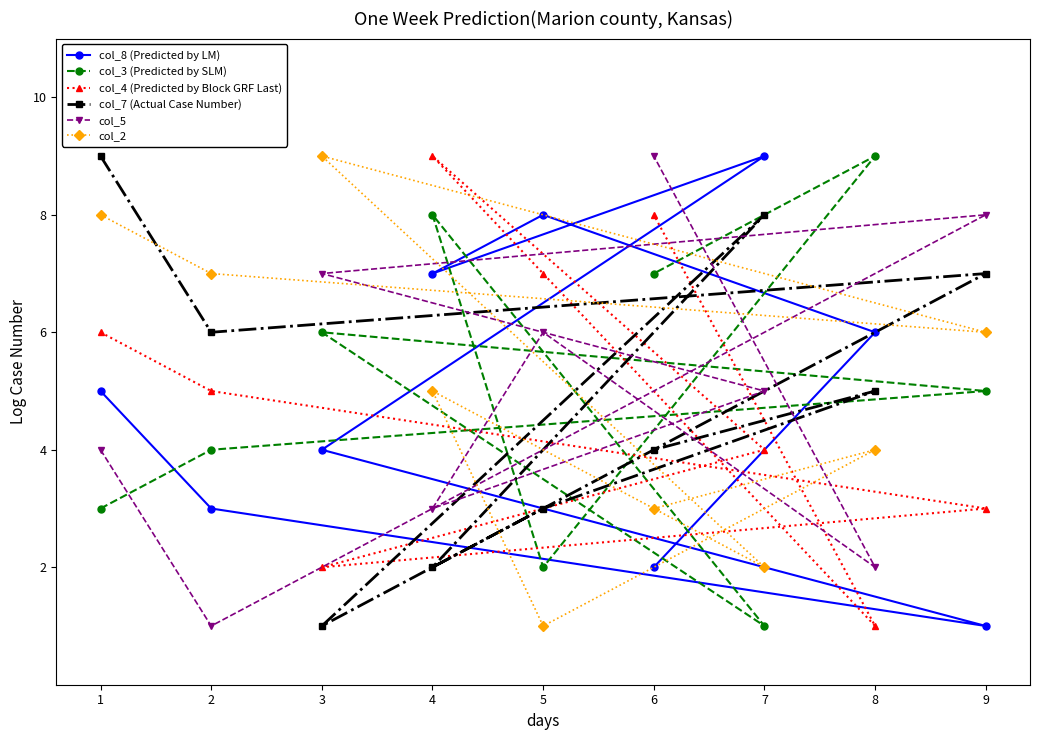

Which series has the largest range (max minus min)?

col_8 (Predicted by LM)